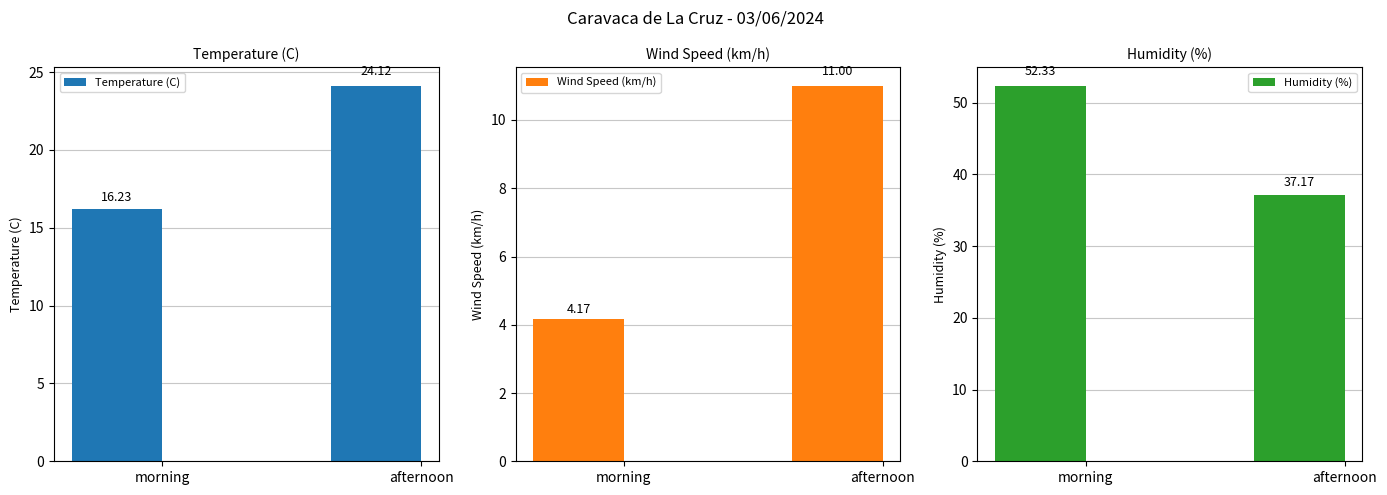

The Temperature (C) series shows 9.0 at afternoon. True or false?

False